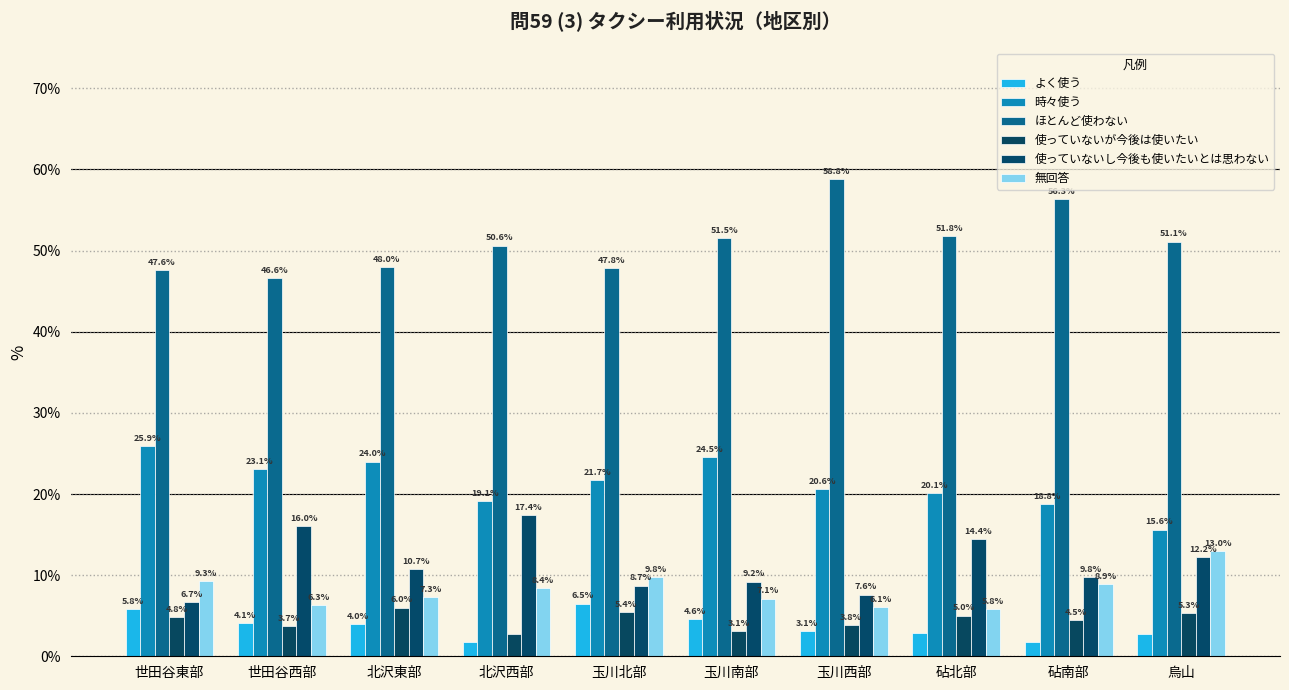

Between 世田谷東部 and 砧南部, which series saw the biggest shift?

ほとんど使わない